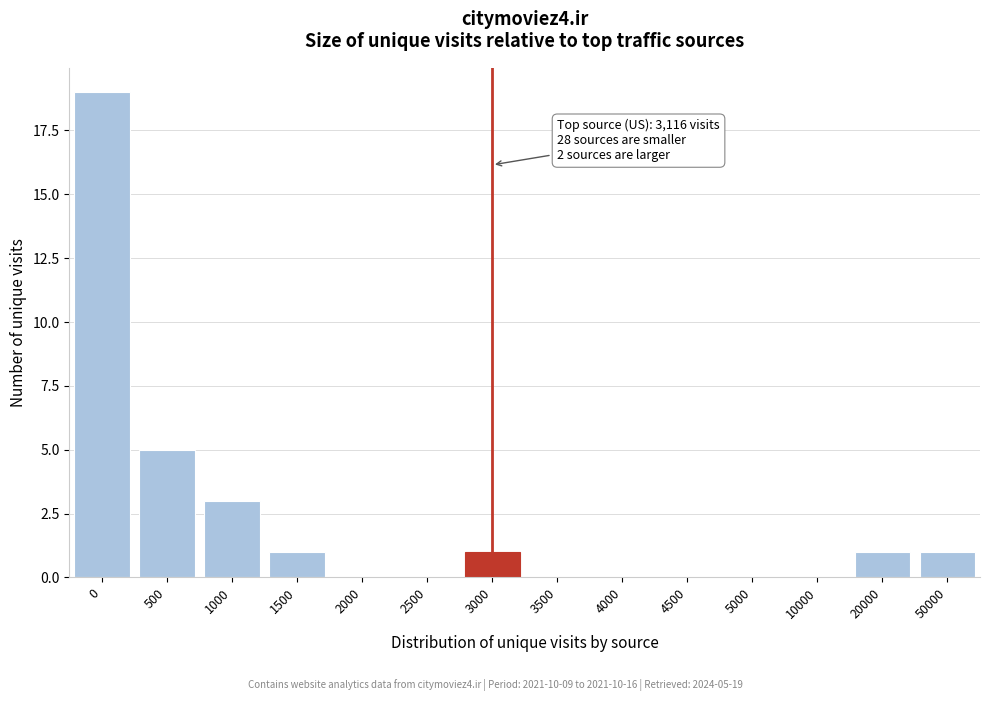

Reading left to right, extract all data points from this chart.

0=19	500=5	1000=3	1500=1	2000=0	2500=0	3000=1	3500=0	4000=0	4500=0	5000=0	10000=0	20000=1	50000=1